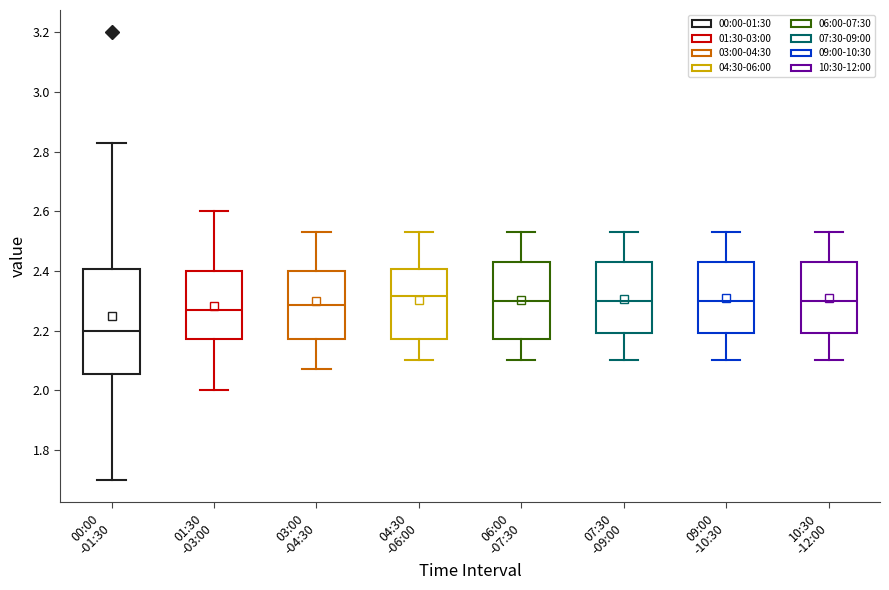

Which box is the tallest, from its lower edge to its upper edge?

00:00 -01:30